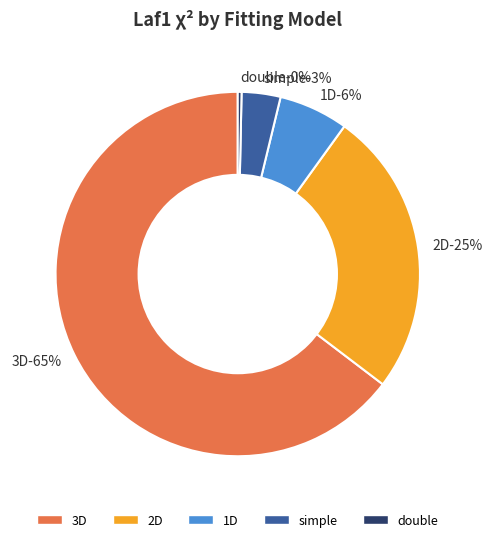

Combined, do simple and 1D account for over 50%?

No